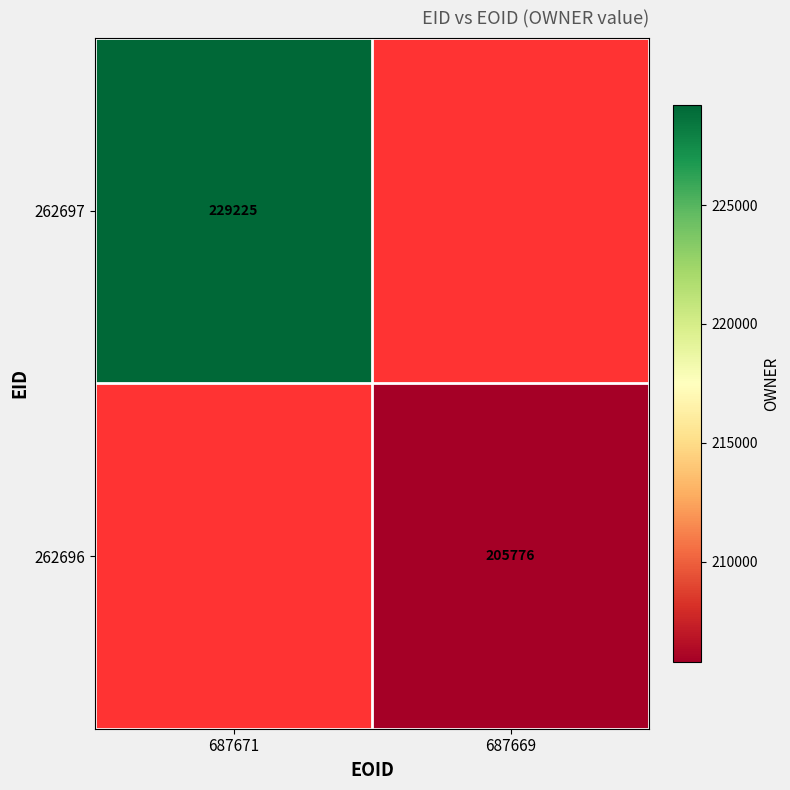

True or false: 262697 has a value of 229225 at 687671.

True